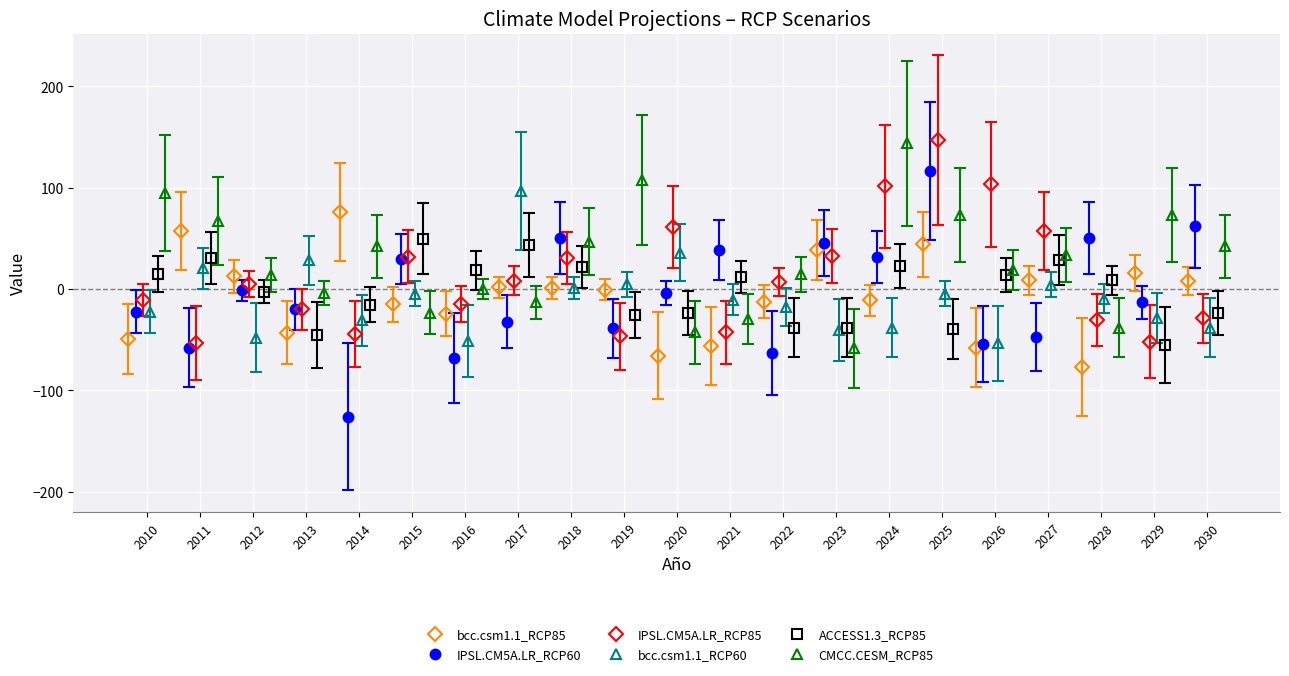

What is the maximum value for IPSL.CM5A.LR_RCP60?

116.3